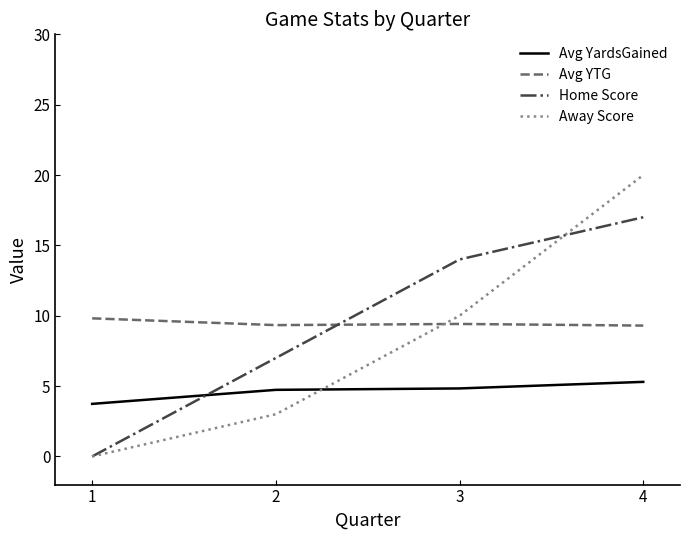

What is the spread (max minus min) of values at 1?

9.8